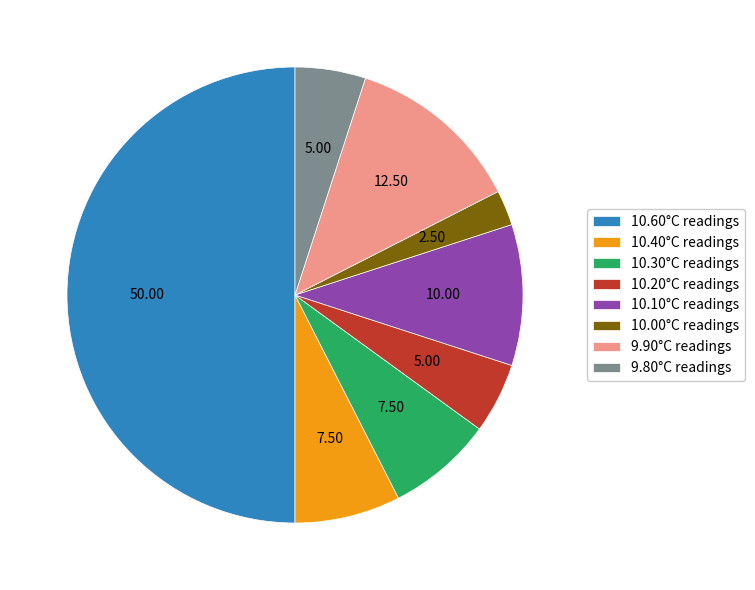

Do 10.10°C readings and 10.40°C readings together represent more than half of the pie?

No